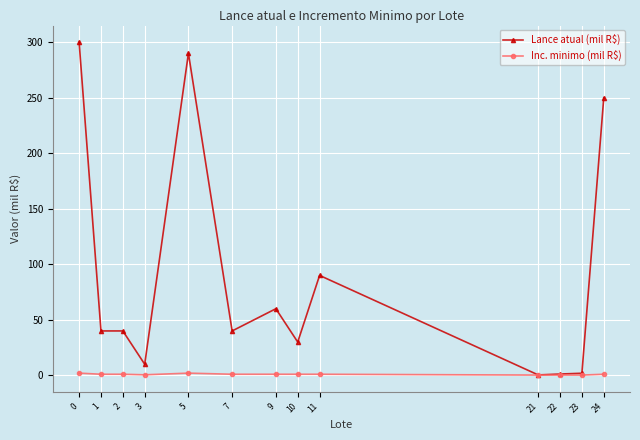

What is the sum of all Lance atual (mil R$) values?

1153.5